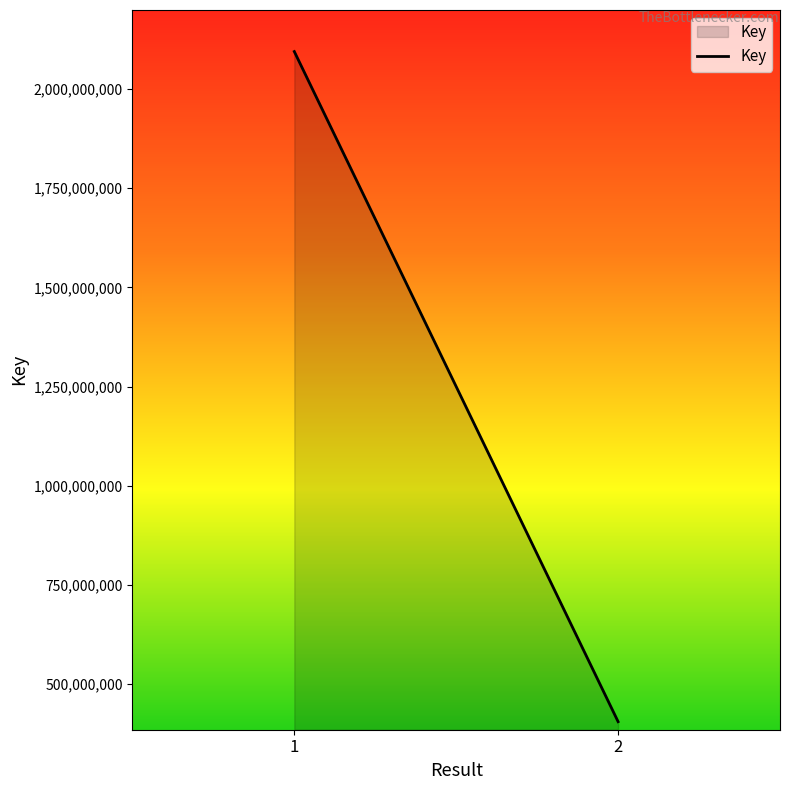

Rank the categories by value from highest to lowest.

1, 2